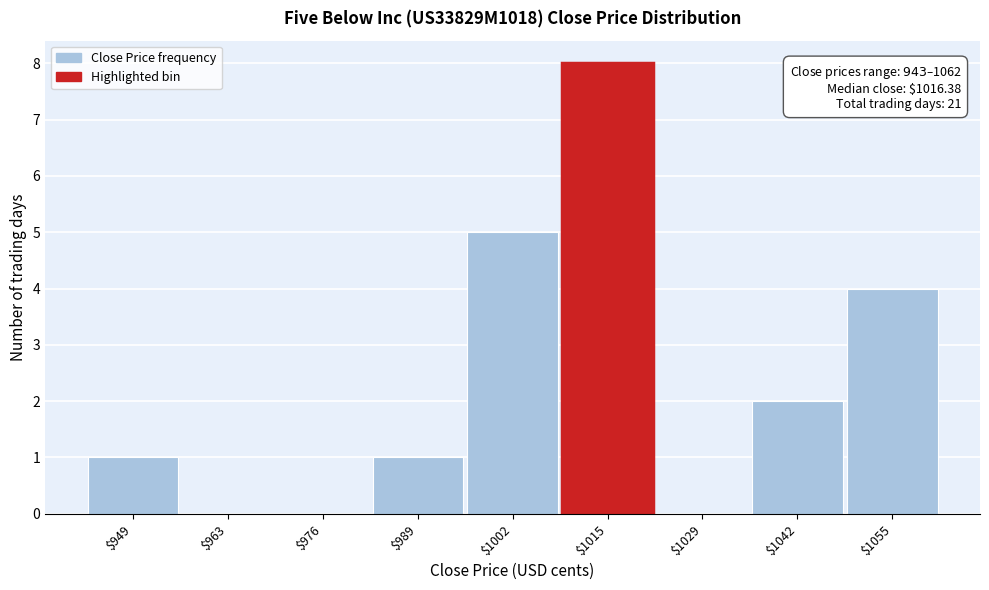

What is the maximum value shown in the chart?

8